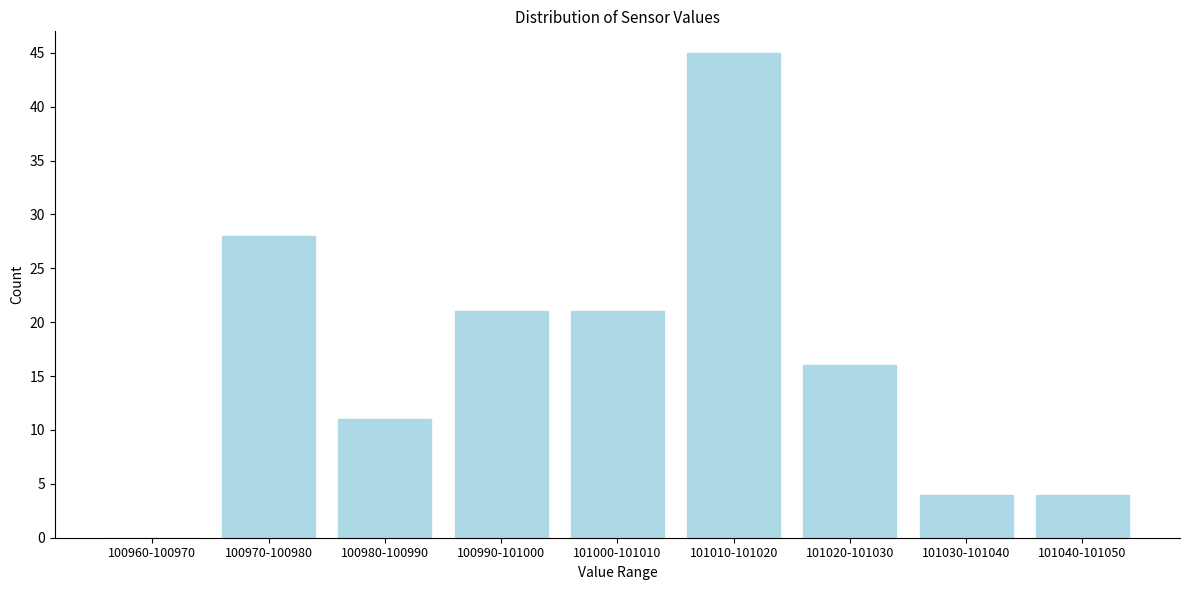

Reading left to right, list all the values displayed in this chart.

100960-100970=0	100970-100980=28	100980-100990=11	100990-101000=21	101000-101010=21	101010-101020=45	101020-101030=16	101030-101040=4	101040-101050=4